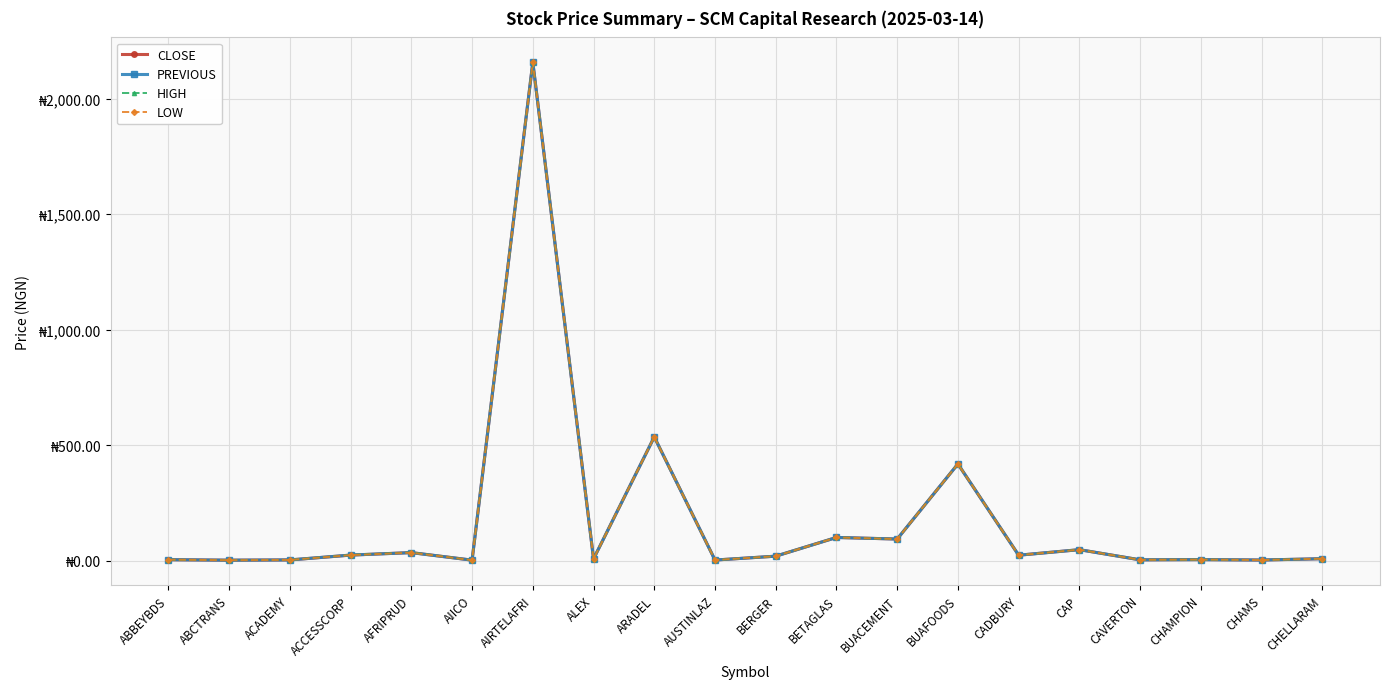

Is this an area chart (filled region under the line)?

No